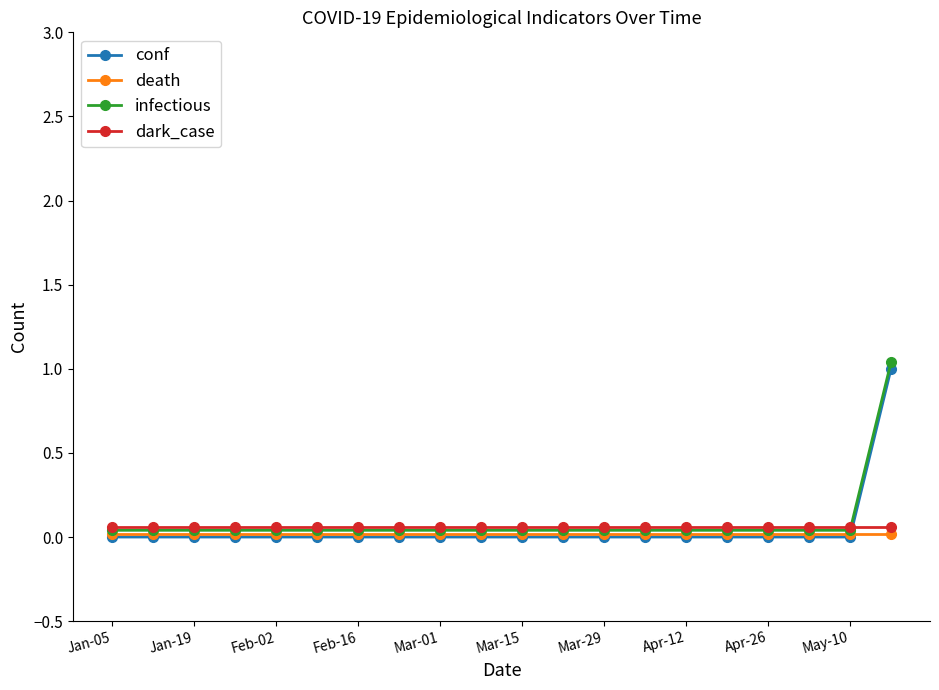

True or false: conf and infectious cross at least once.

False